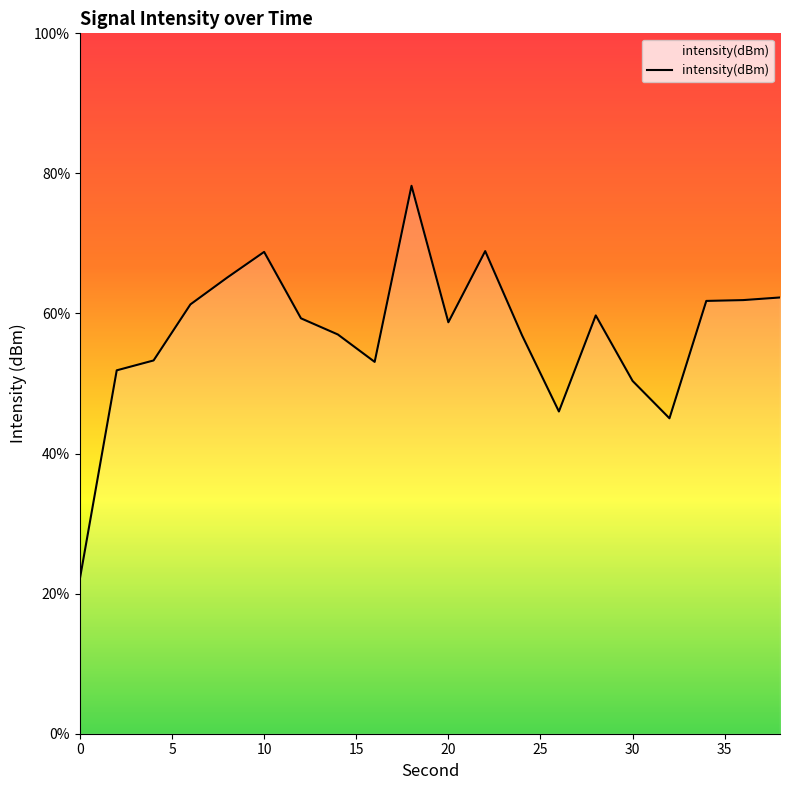

How many lines are shown in the chart?

1